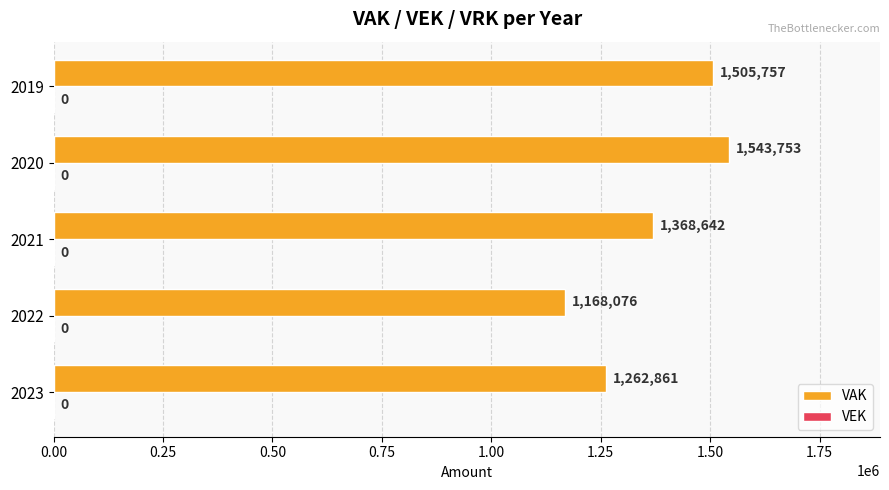

What is the difference between the maximum and minimum values?

375677